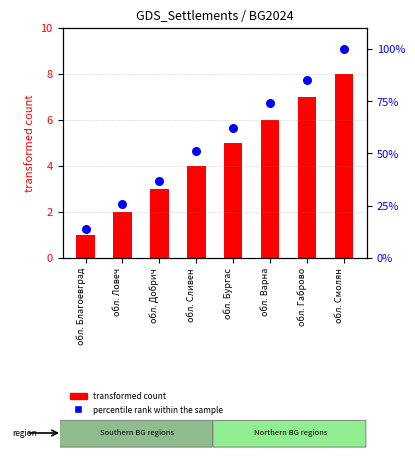

Which series reaches the maximum Y coordinate?

percentile rank within the sample